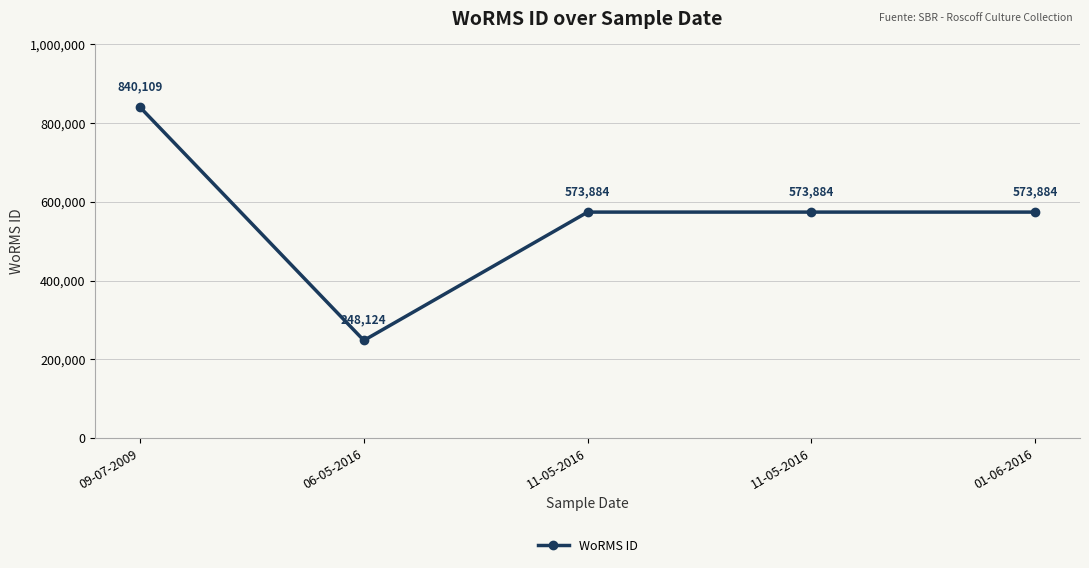

At which label does the data first exceed 573884?

09-07-2009